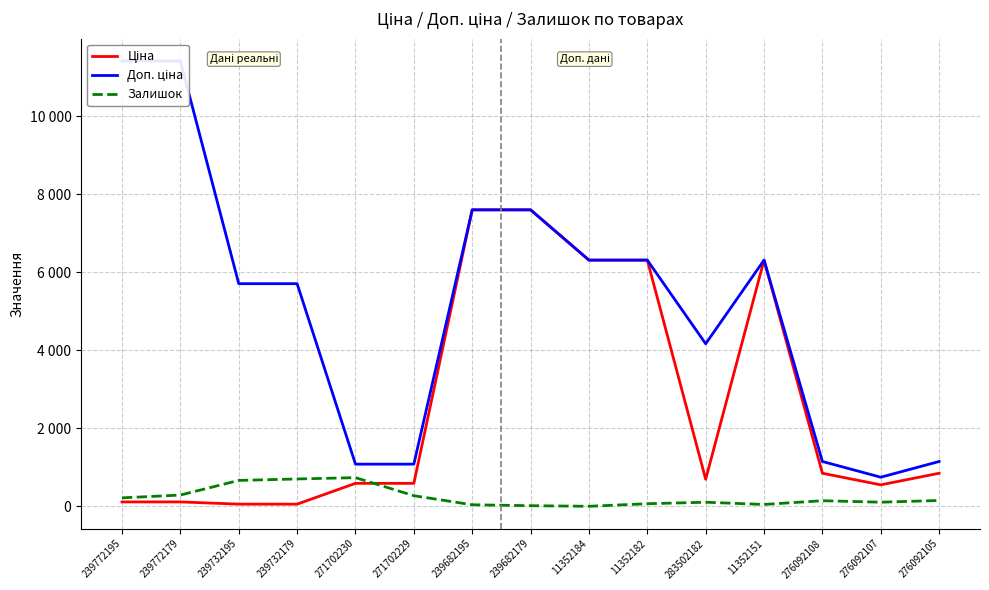

List the series in order of their overall mean, lowest first.

Залишок, Ціна, Доп. ціна